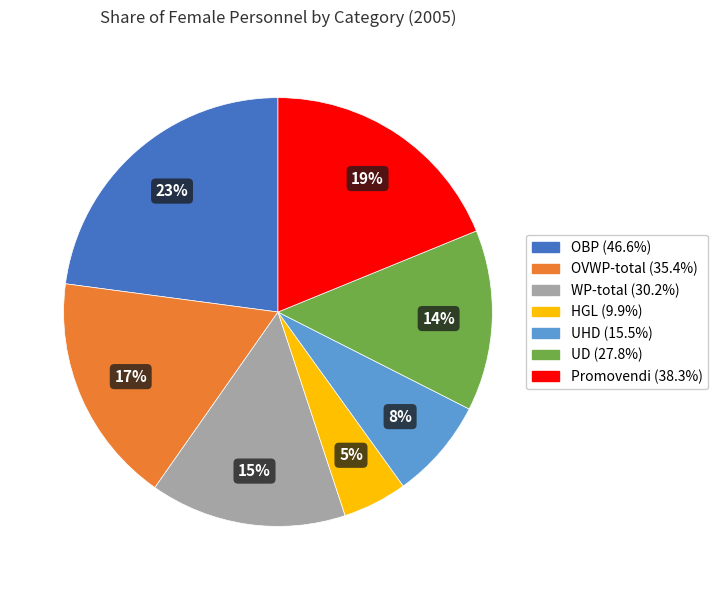

Between OBP and UHD, which is larger?

OBP